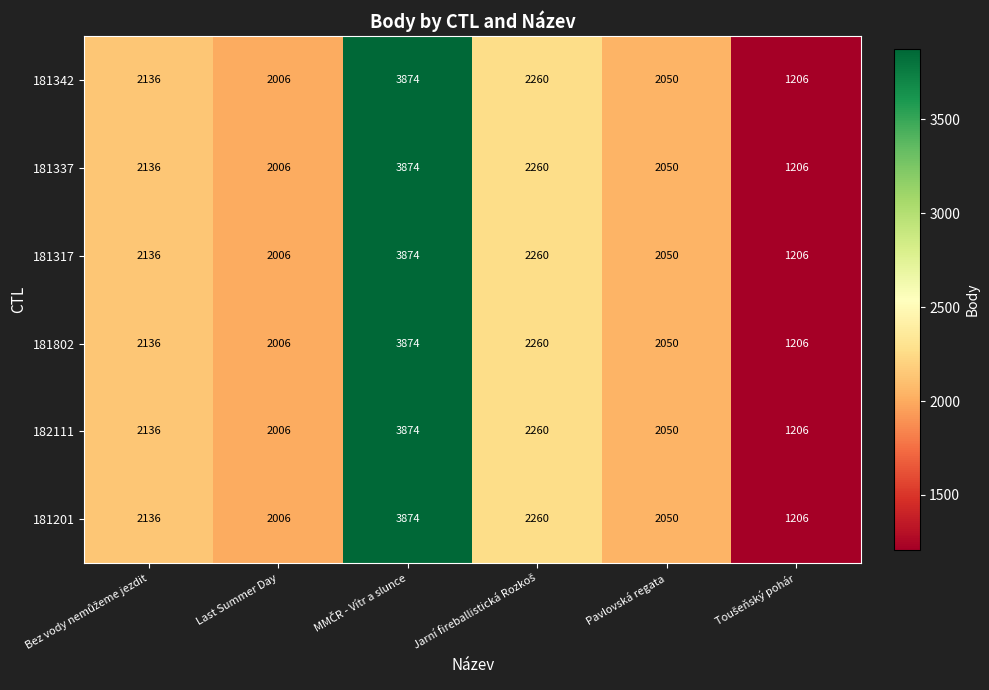

Is it true that 181802 equals 2006 at Last Summer Day?

True